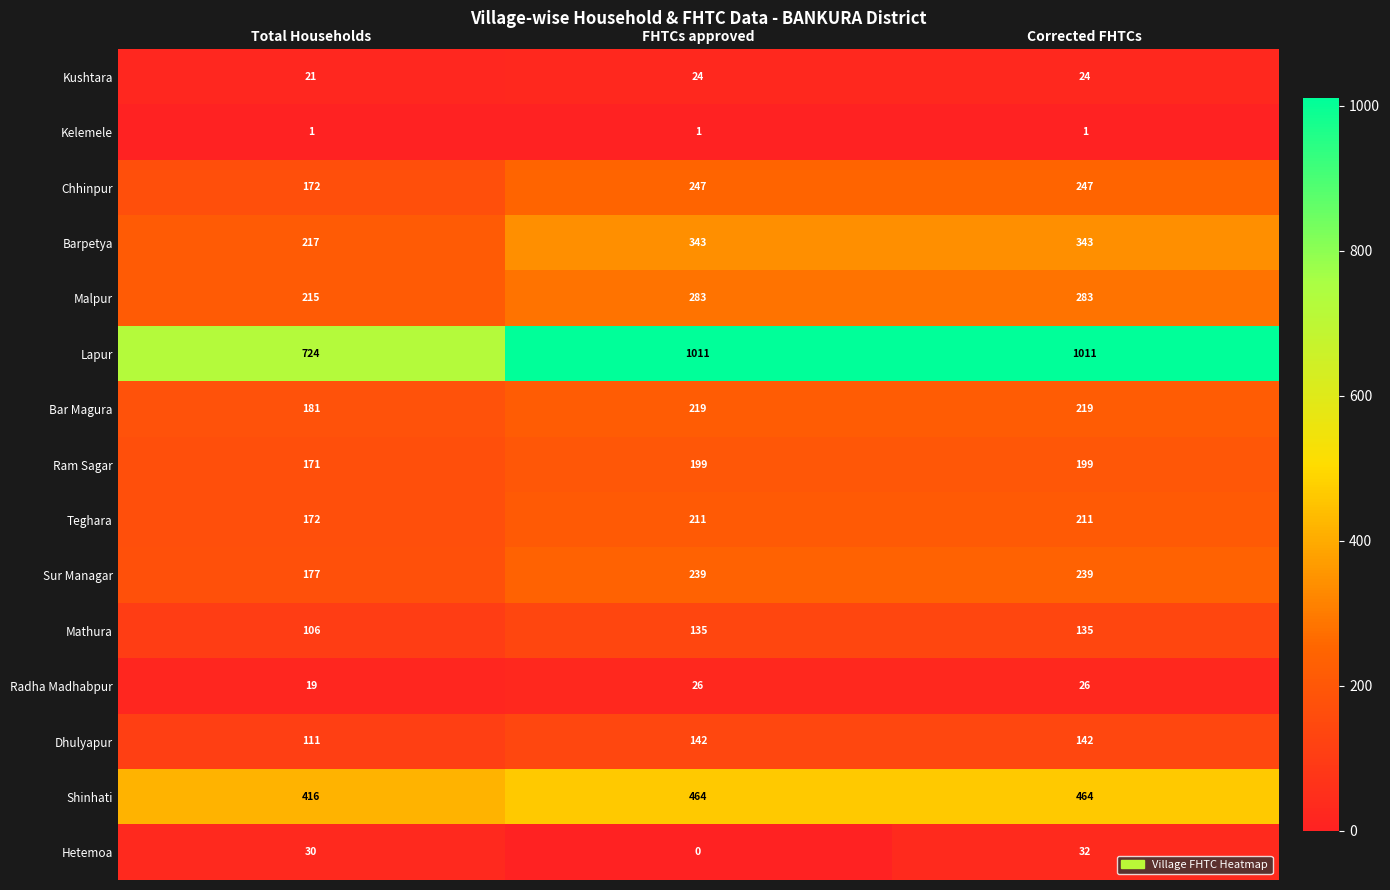

Is it true that Ram Sagar equals 171 at Total Households?

True